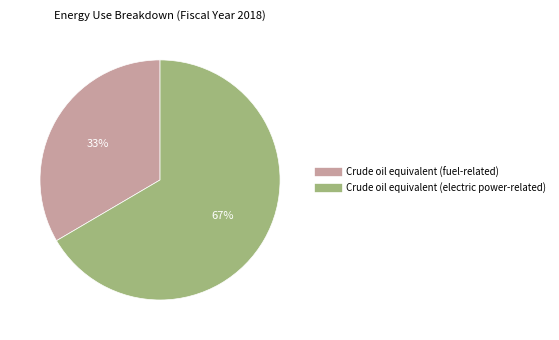

Is the sum of Crude oil equivalent (electric power-related) and Crude oil equivalent (fuel-related) greater than half?

Yes